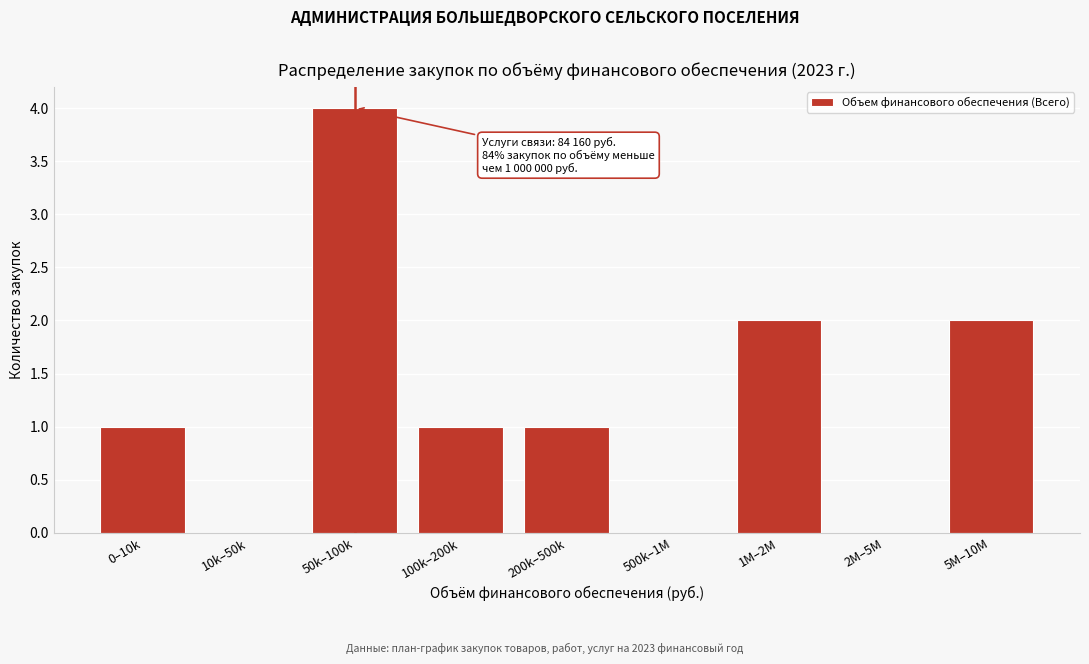

Reading left to right, what are all the values shown in this chart?

0–10k=1	10k–50k=0	50k–100k=4	100k–200k=1	200k–500k=1	500k–1M=0	1M–2M=2	2M–5M=0	5M–10M=2